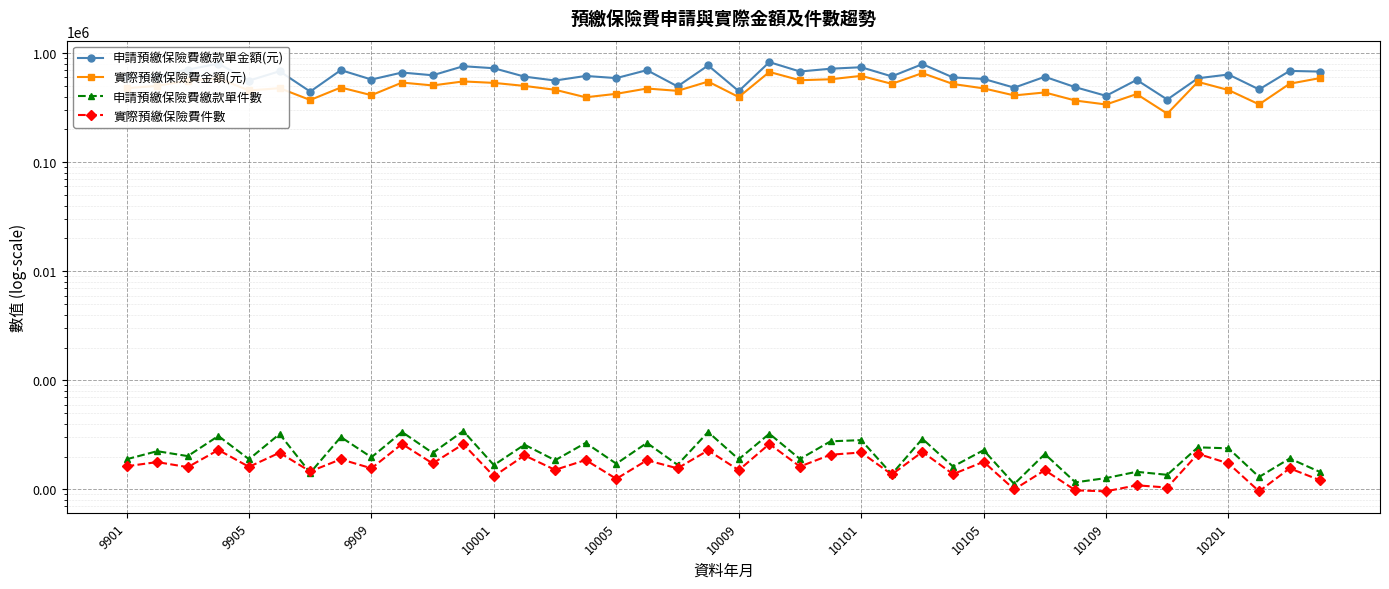

Which has a higher value, 10005 or 10009?

10005